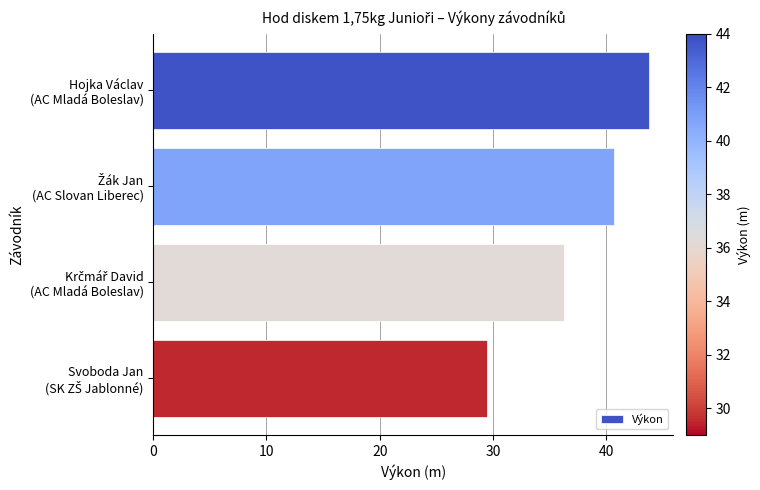

What is the smallest value displayed?

29.5